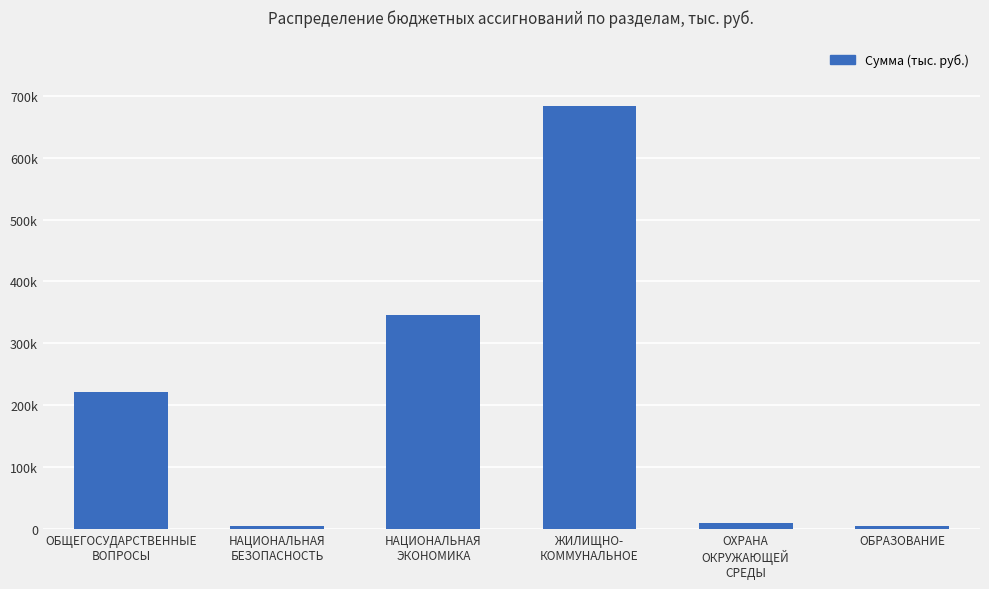

Reading right to left, list all the values displayed in this chart.

4157.4	9012.4	684551.1	345481.1	4480.1	221601.9